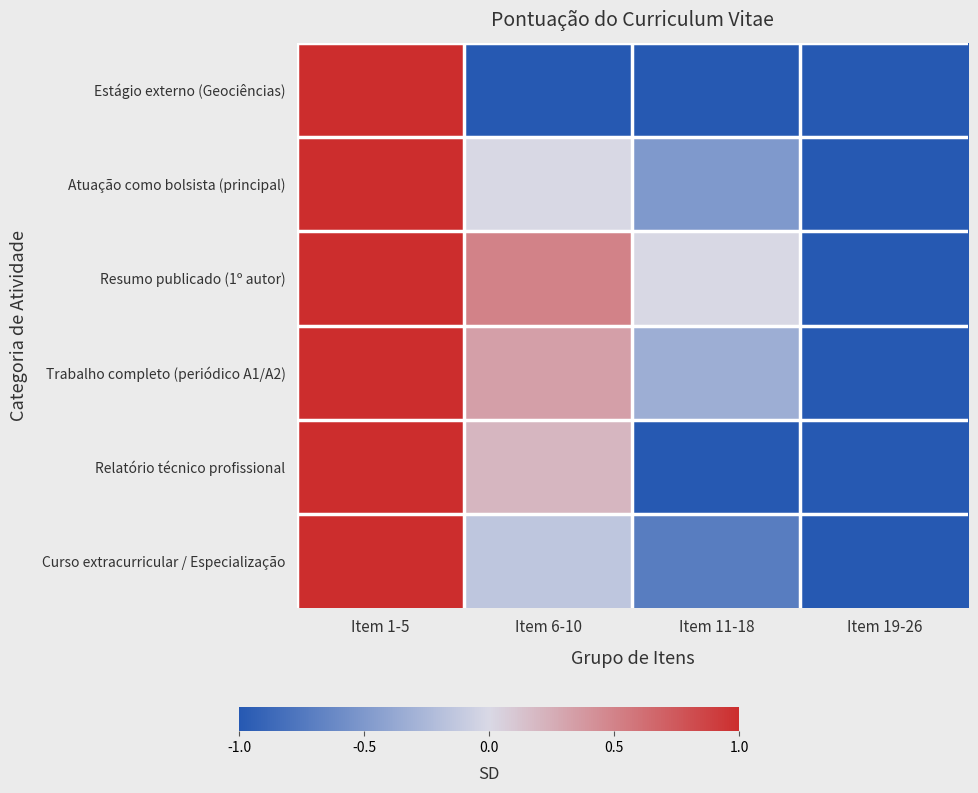

Which series changed the most between Item 11-18 and Item 19-26?

Resumo publicado (1º autor)